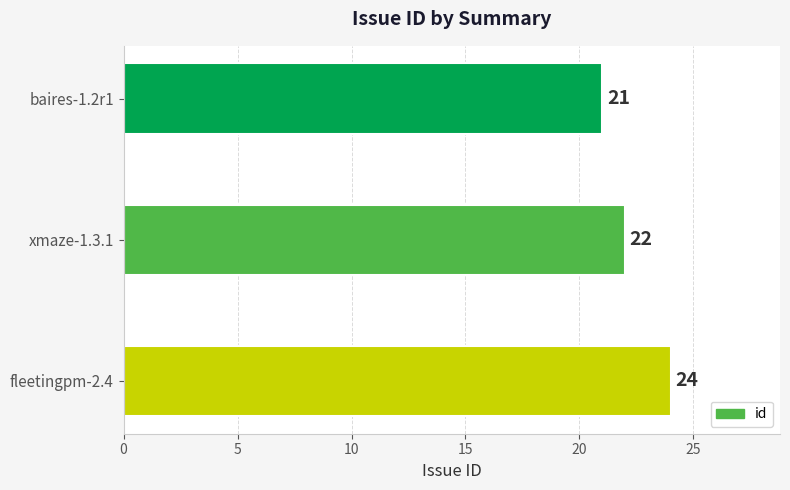

Approximately how many times larger is the value at fleetingpm-2.4 compared to xmaze-1.3.1?

1.1